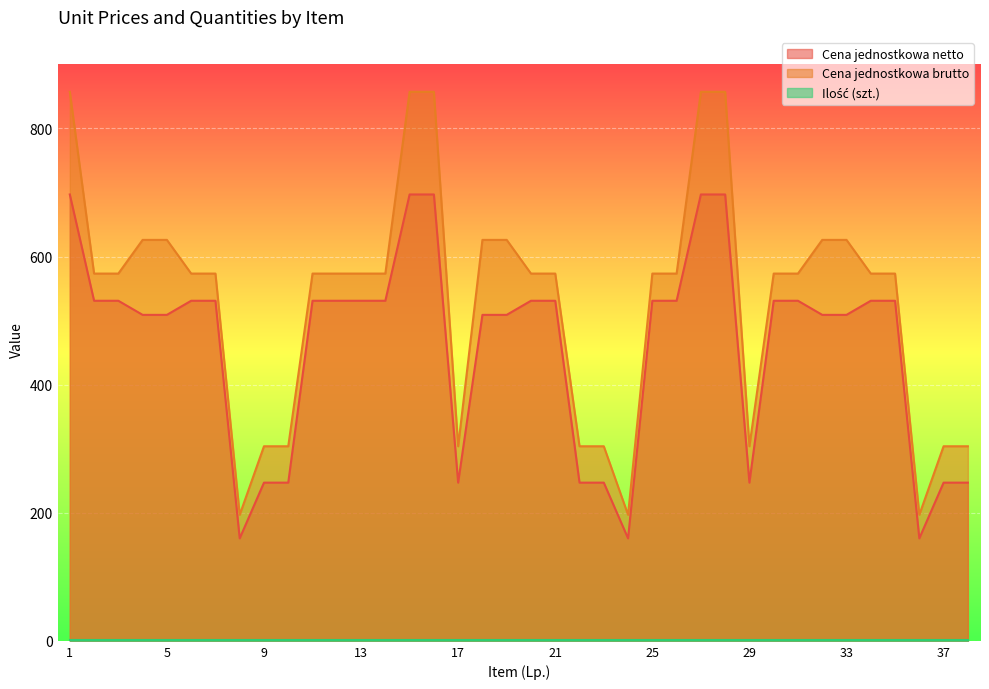

Which series has the largest total across all categories?

Cena jednostkowa brutto